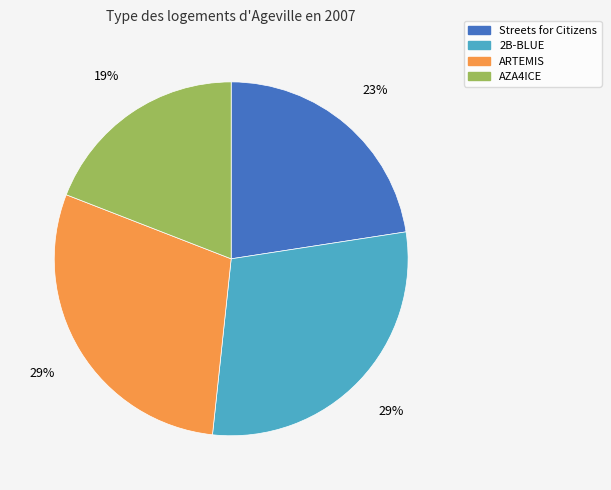

Does any single category account for the majority?

No